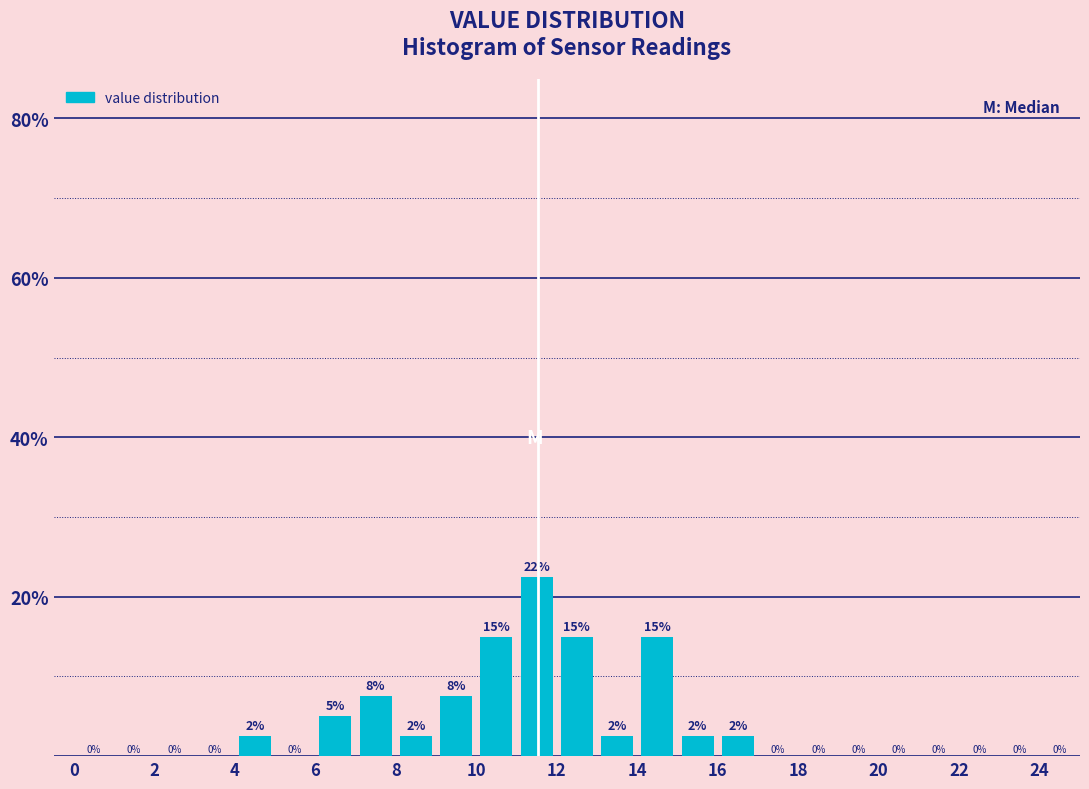

Over which range of the x-axis is the bar tallest?

11 to 12